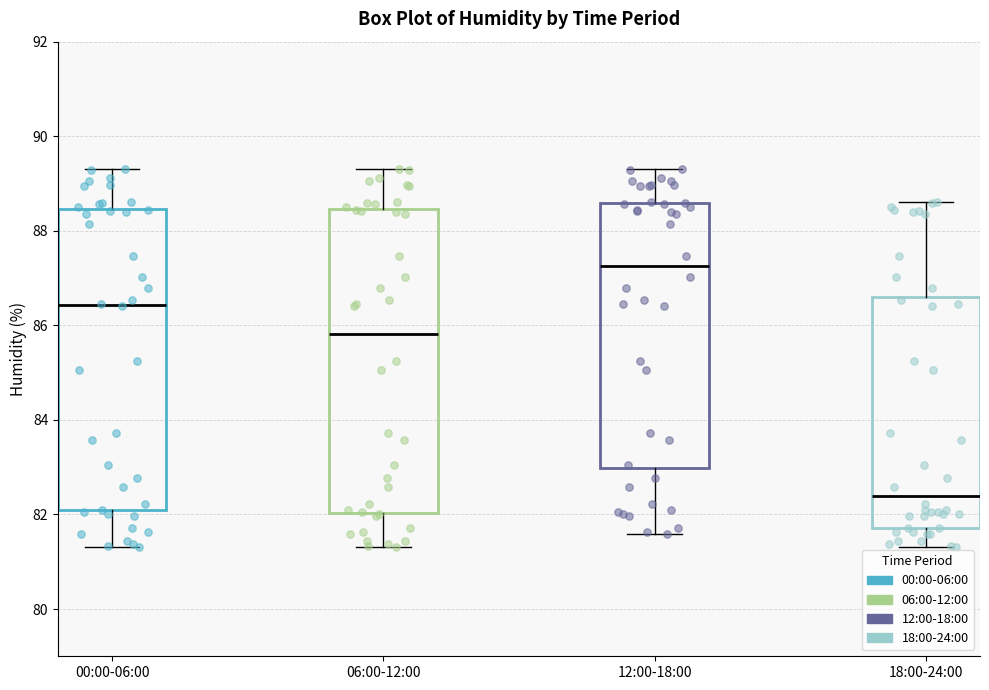

Reading left to right, transcribe this box plot: for each box, give where its median line is, the range the box spans, and where its two whiskers end, as read against the y-axis. The values are not printed on the chart, so give them approximately, as read against the axis.

00:00-06:00: median 86.4, box 82.0 to 88.4, whiskers 81.4 to 89.4
06:00-12:00: median 85.8, box 82.0 to 88.4, whiskers 81.4 to 89.4
12:00-18:00: median 87.2, box 83.0 to 88.6, whiskers 81.6 to 89.4
18:00-24:00: median 82.4, box 81.8 to 86.6, whiskers 81.4 to 88.6